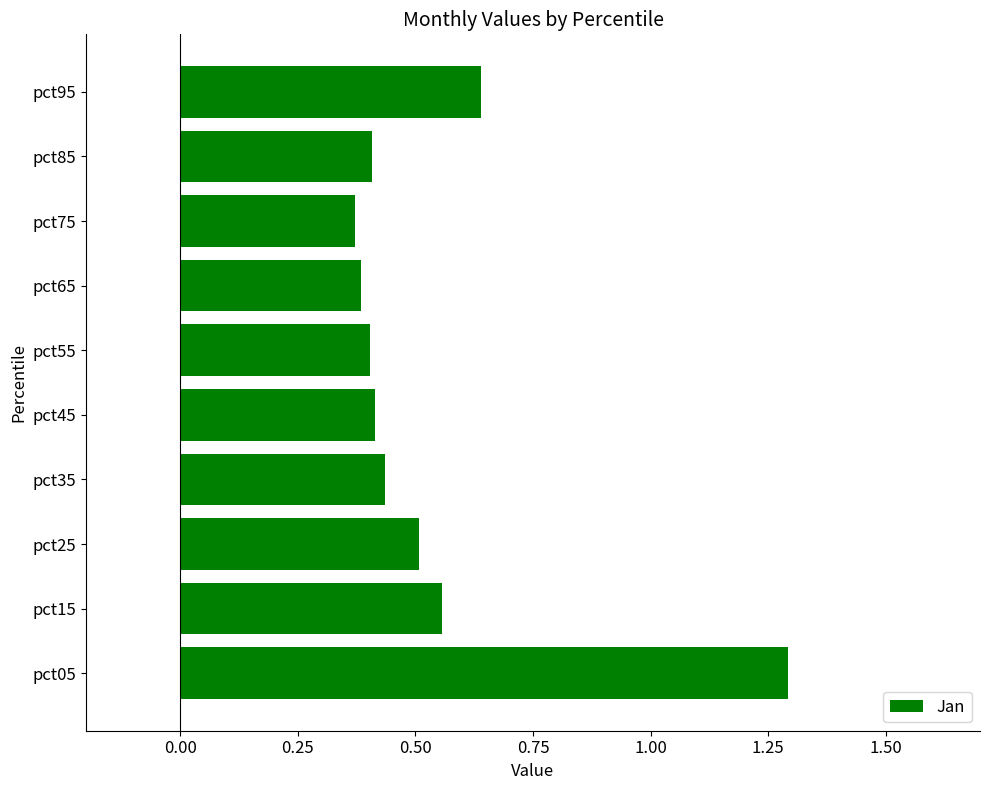

Are the bars grouped side by side (vs. stacked)?

No